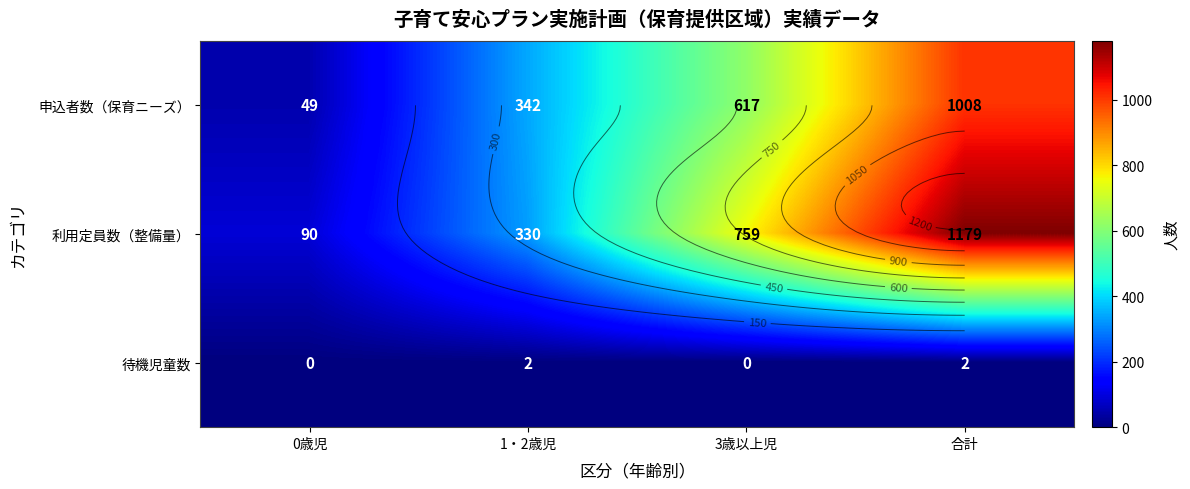

What is the average value of the 待機児童数 series?

1